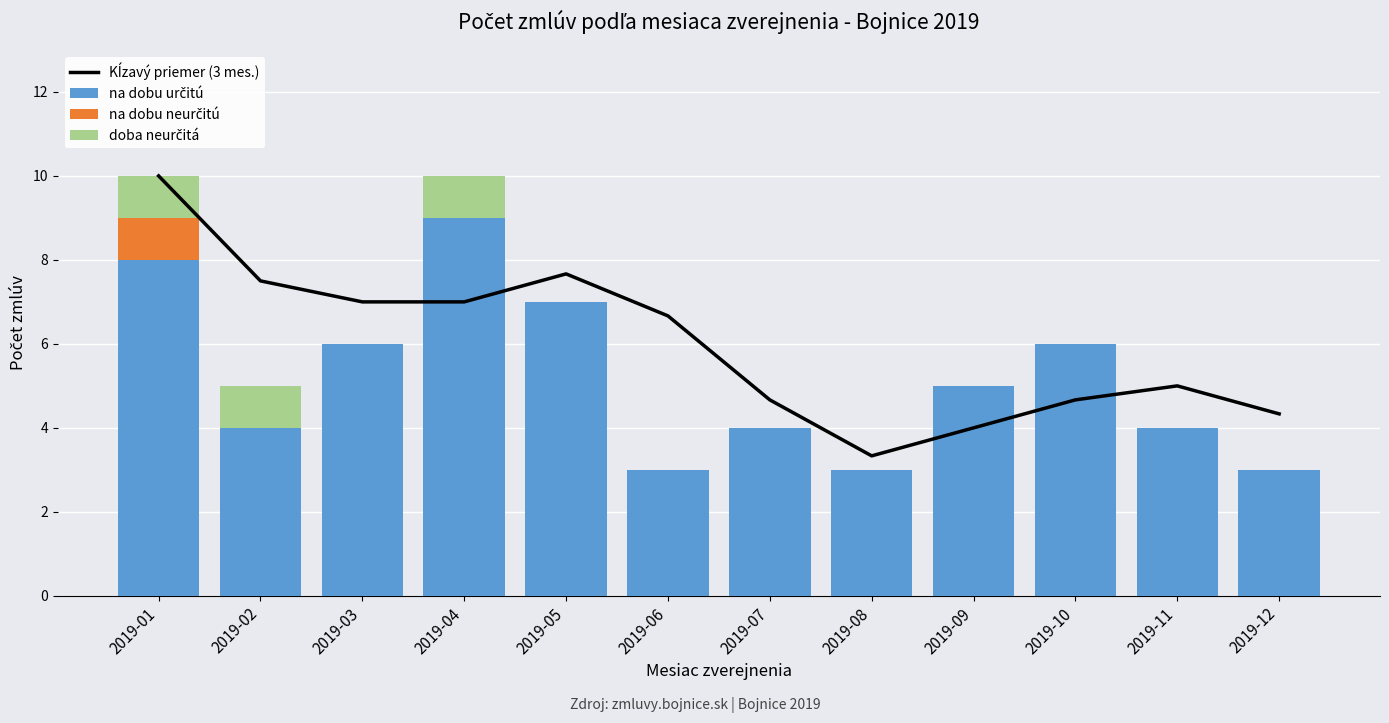

Which series has the largest total across all categories?

Kĺzavý priemer (3 mes.)